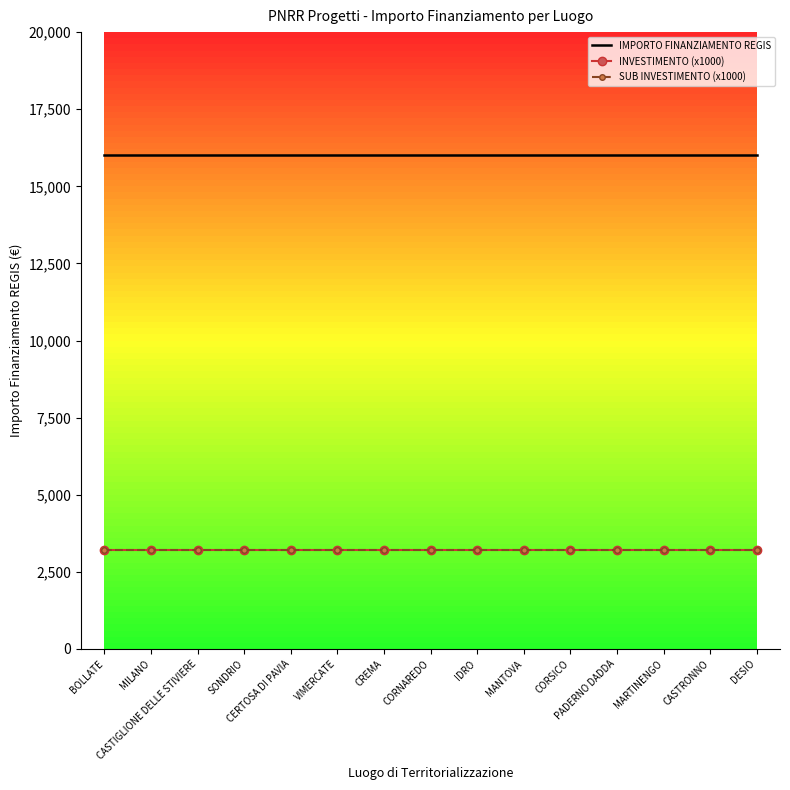

What is the value of the IMPORTO FINANZIAMENTO REGIS point at the 3rd from the left?

16000